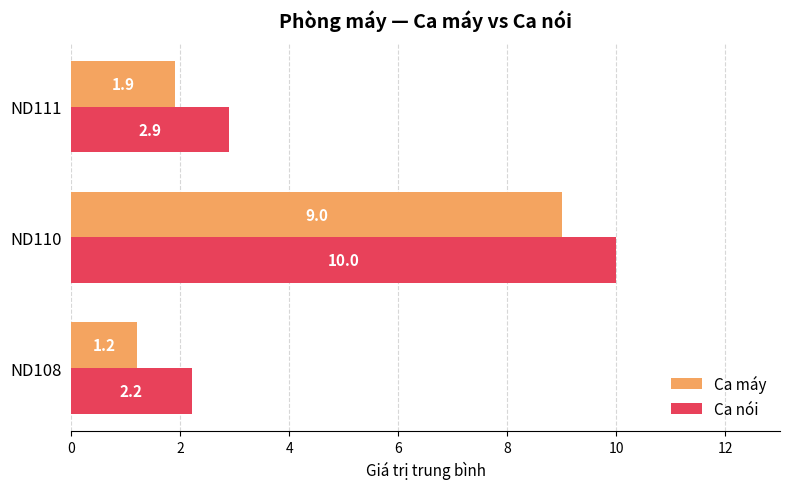

At which category is the sum across all series the highest?

ND110